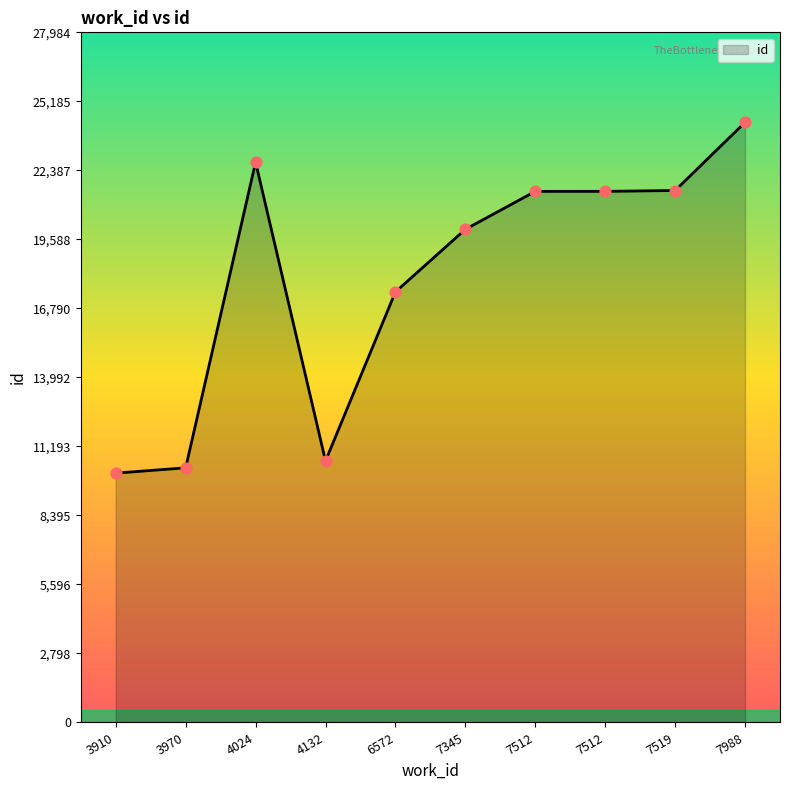

What is the ratio of the value at 6572 to the value at 7519?

0.8